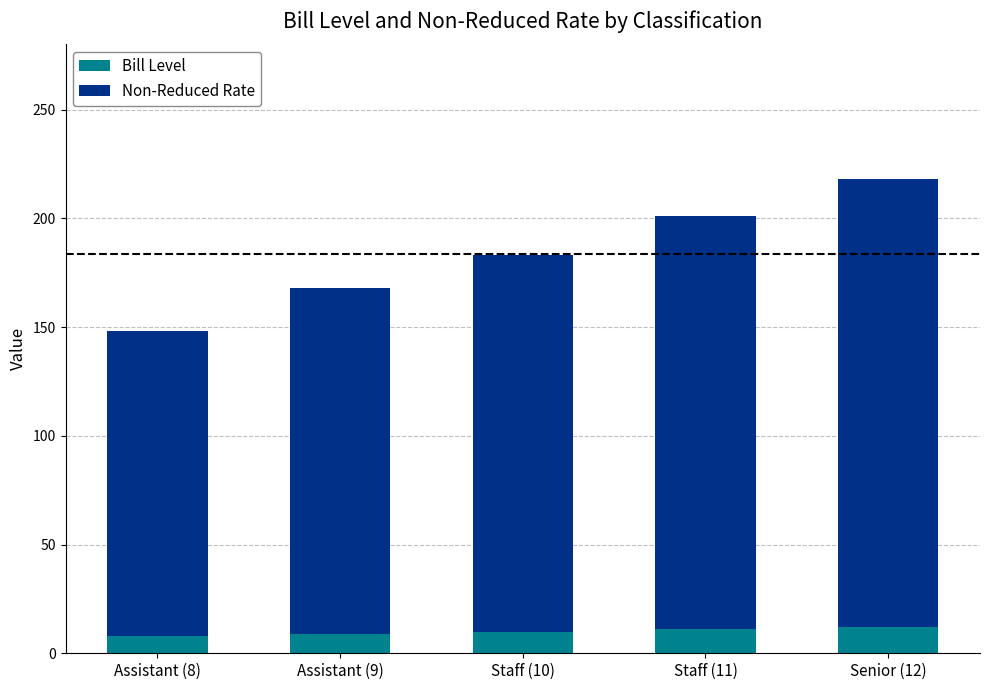

The Bill Level series shows 20 at Staff (11). True or false?

False